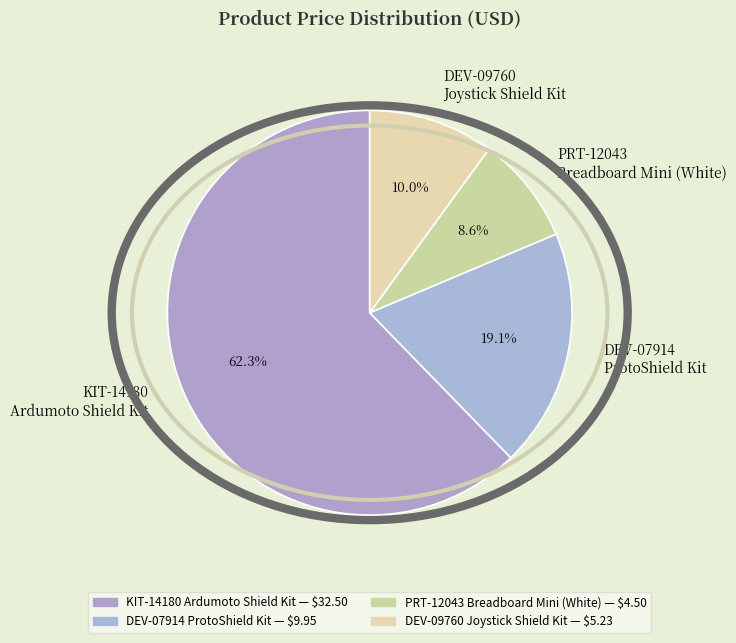

Between KIT-14180 Ardumoto Shield Kit and PRT-12043 Breadboard Mini (White), which is larger?

KIT-14180 Ardumoto Shield Kit